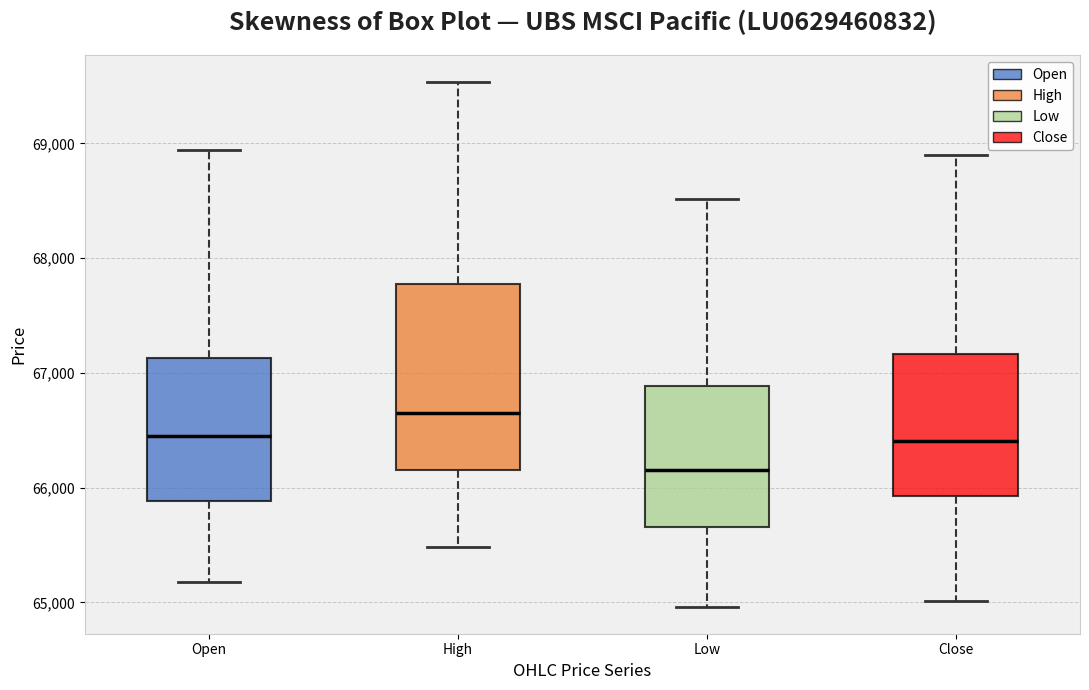

Reading left to right, read every box against the y-axis: the position of its median line, the range the box covers, and the ends of its whiskers. The values are not printed on the chart, so give them approximately, as read against the axis.

Open: median 66500, box 65900 to 67100, whiskers 65200 to 68900
High: median 66600, box 66200 to 67800, whiskers 65500 to 69500
Low: median 66100, box 65700 to 66900, whiskers 65000 to 68500
Close: median 66400, box 65900 to 67200, whiskers 65000 to 68900